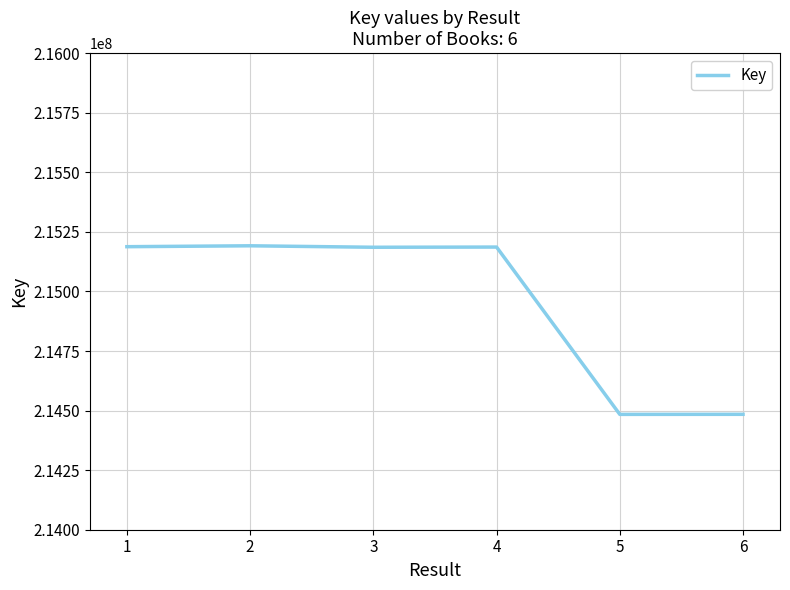

What is the smallest value displayed?

214484057